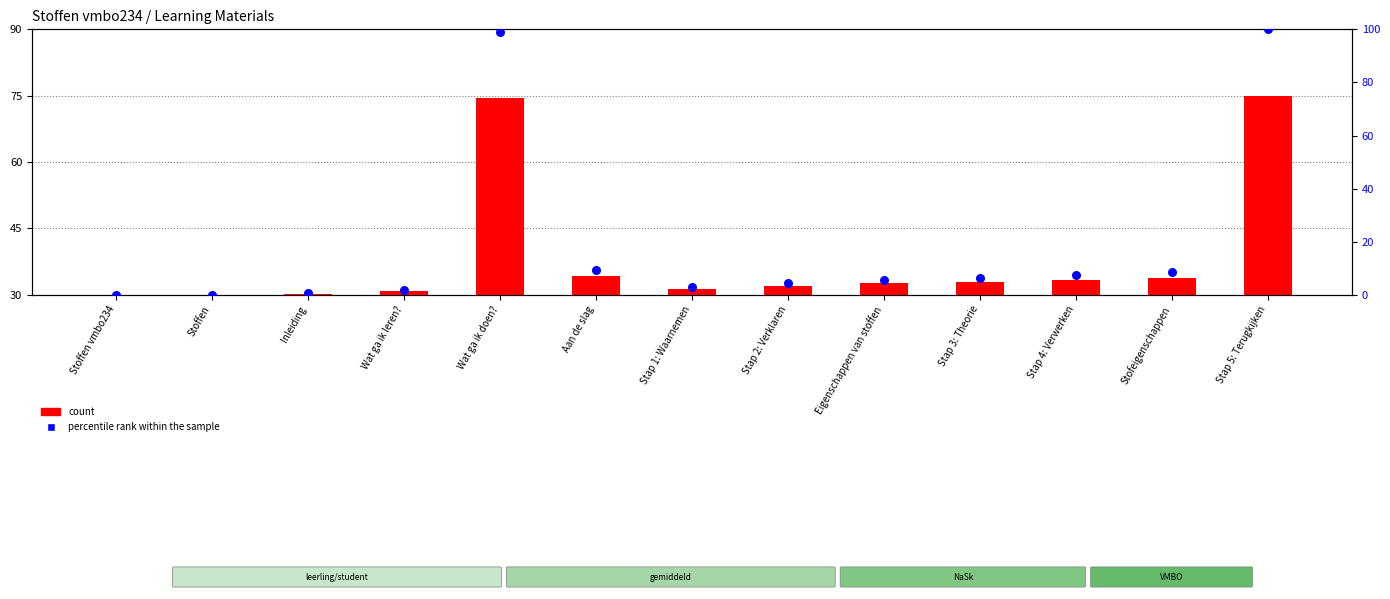

Which series reaches the minimum Y coordinate?

percentile rank within the sample